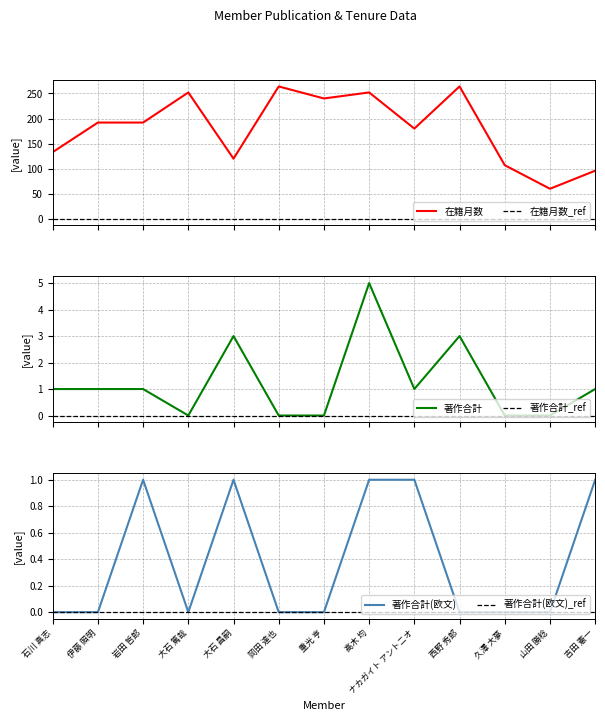

Rank the series at 大石 篤哉 from highest to lowest value.

在籍月数, 著作合計, 著作合計(欧文)